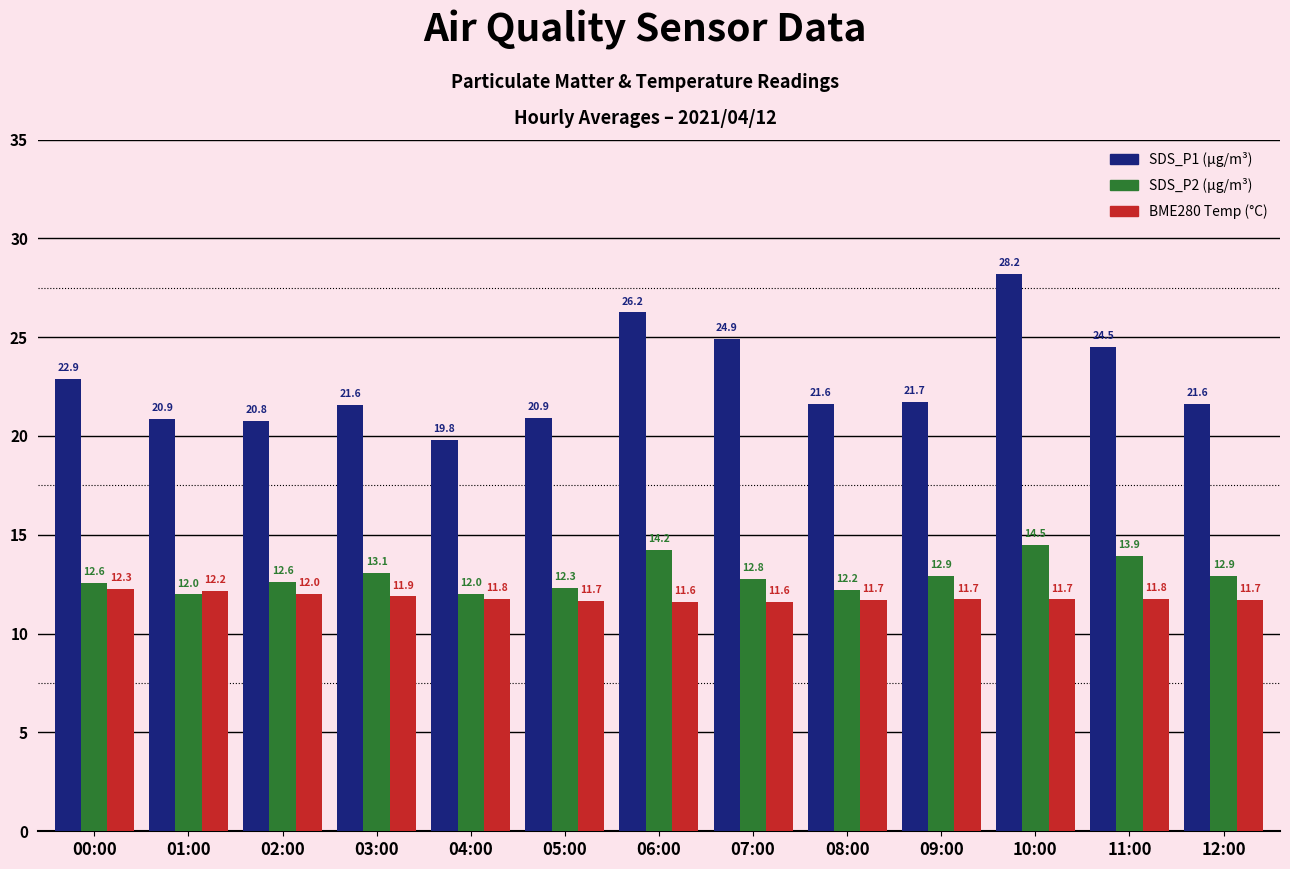

What is the smallest value displayed?

11.6